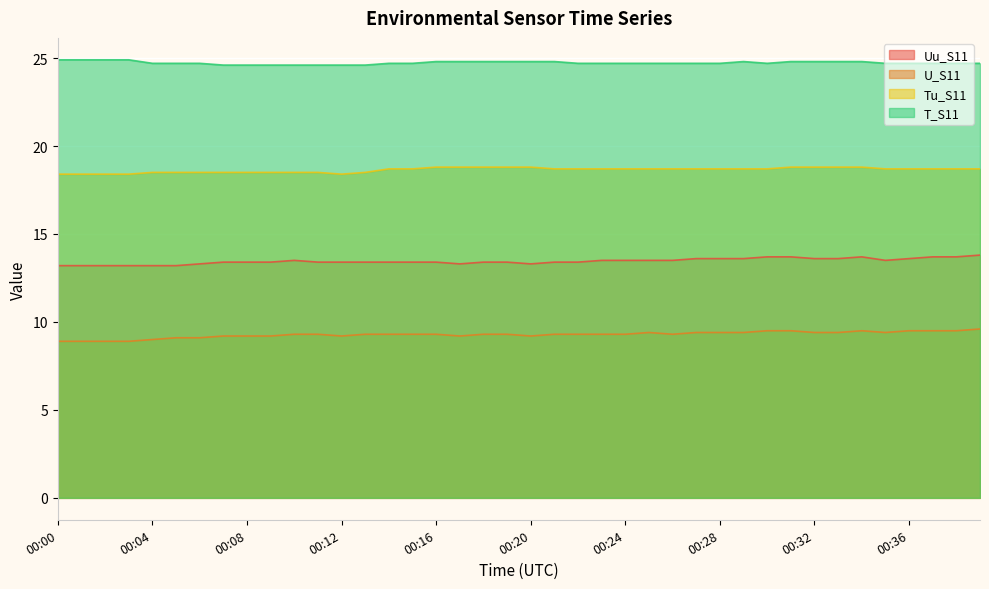

What is the value of the Tu_S11 point at the 16th from the left?

18.7